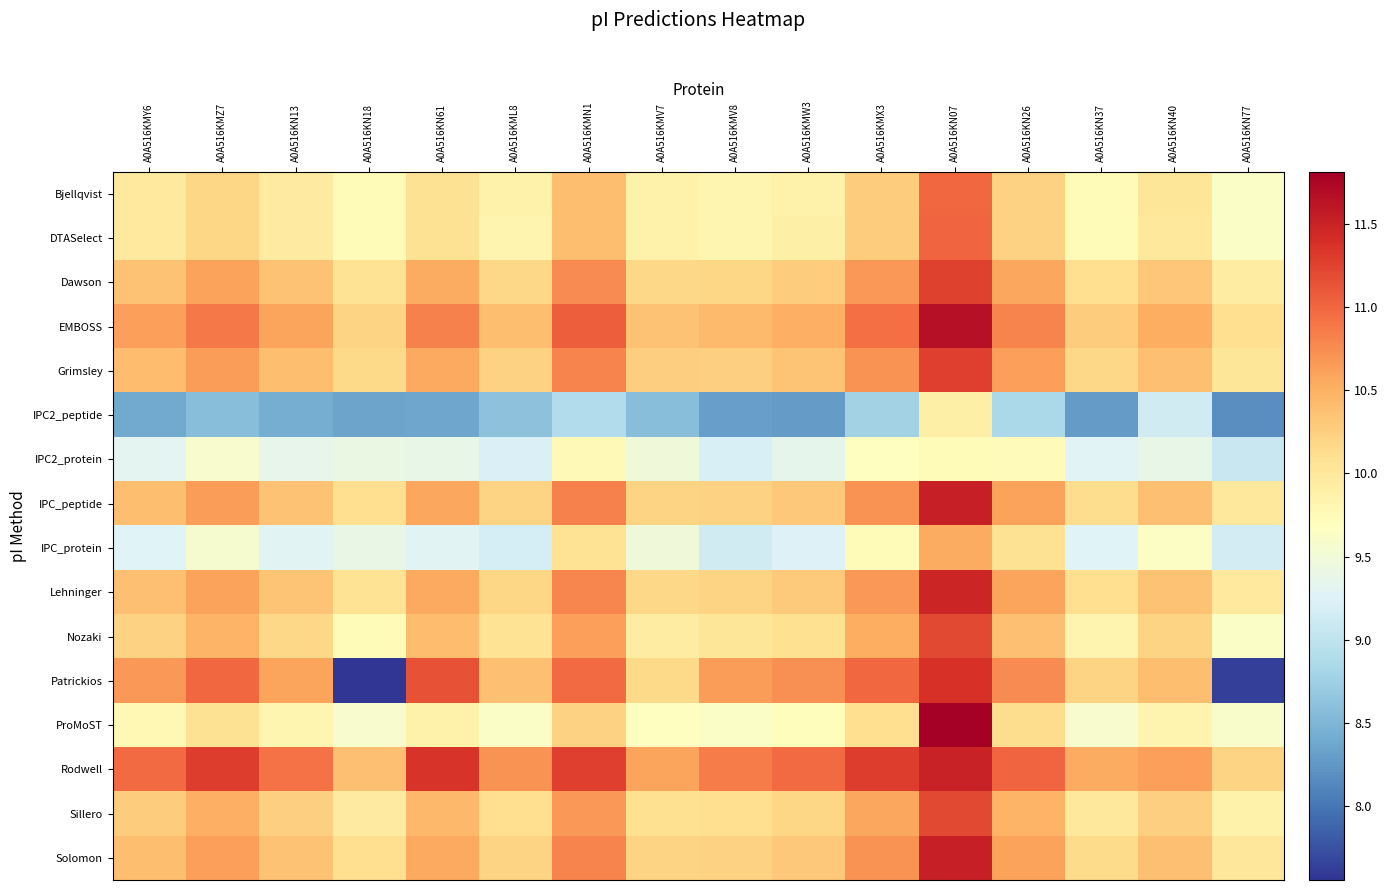

Which series has the largest total across all categories?

Rodwell